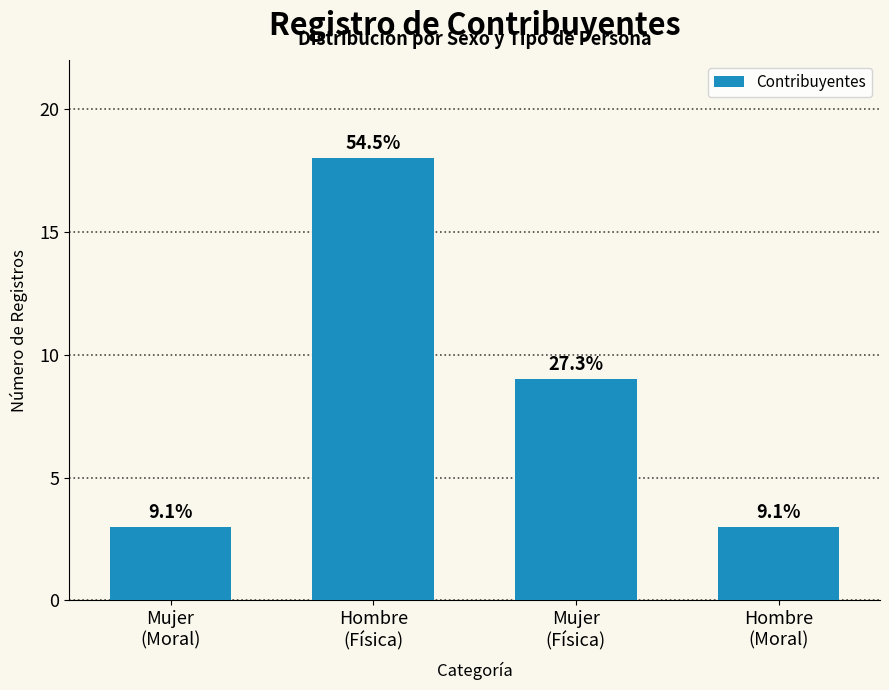

What is the label of the 3rd bar from the right?

Hombre
(Física)